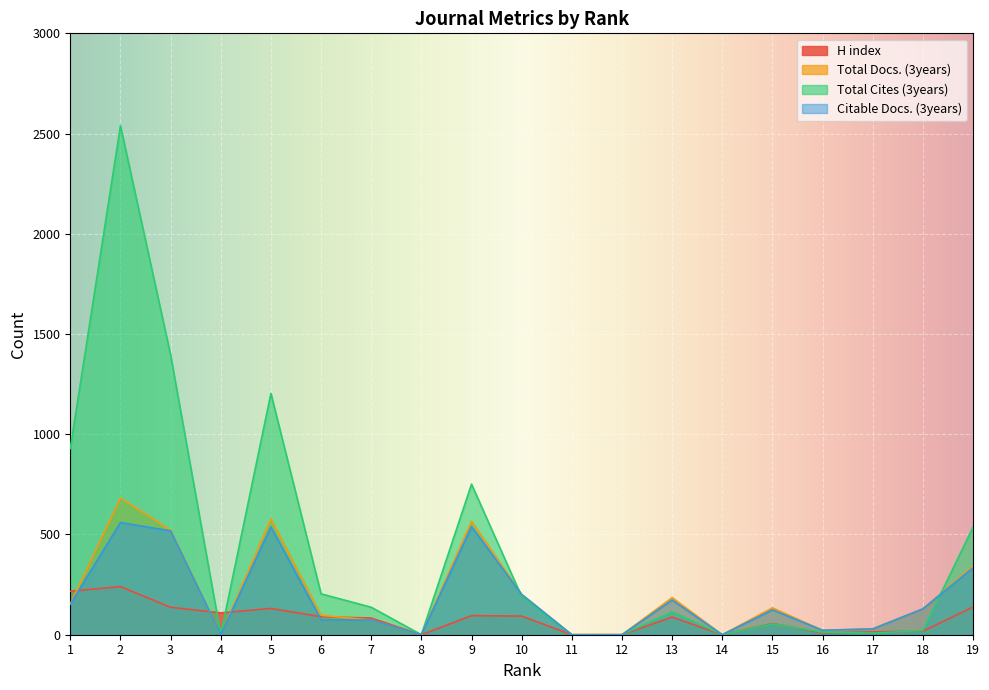

True or false: Citable Docs. (3years) and H index intersect in this chart.

True